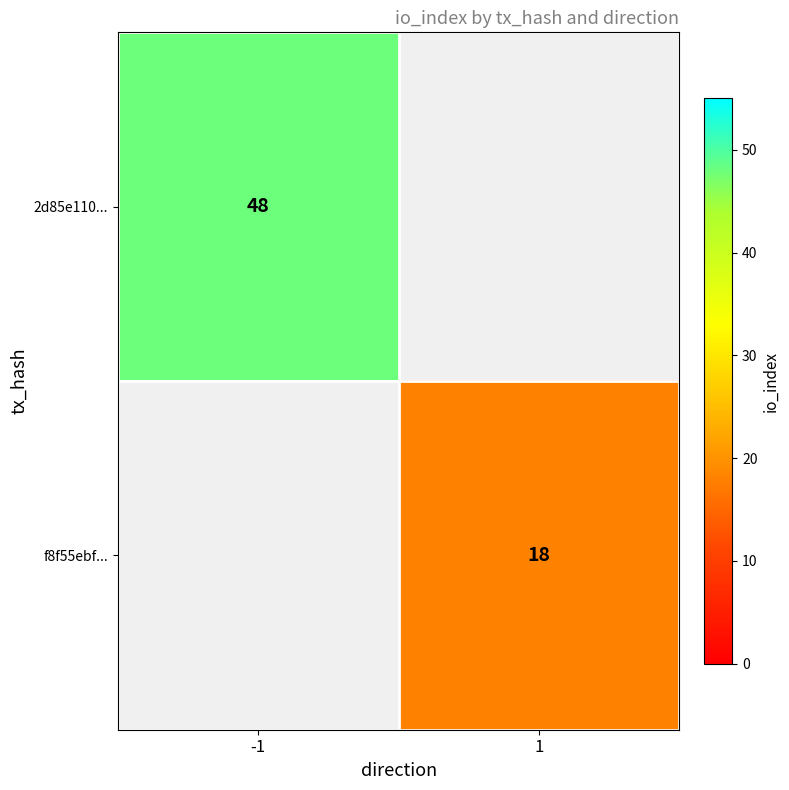

Is it true that f8f55ebf... equals 12 at 1?

False